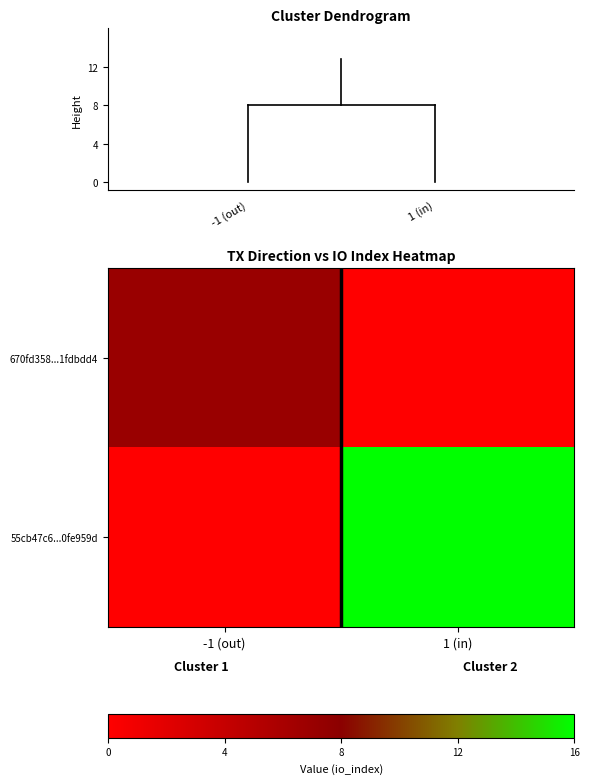

List the series in order of their peak value, highest first.

55cb47c6...0fe959d, 670fd358...1fdbdd4